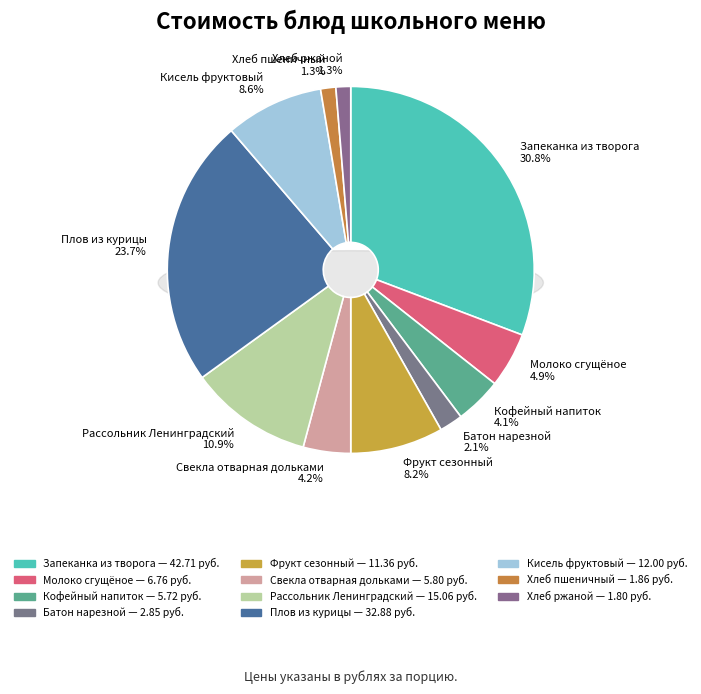

Rank the categories by value from lowest to highest.

Хлеб ржаной, Хлеб пшеничный, Батон нарезной, Кофейный напиток, Свекла отварная дольками, Молоко сгущёное, Фрукт сезонный, Кисель фруктовый, Рассольник Ленинградский, Плов из курицы, Запеканка из творога